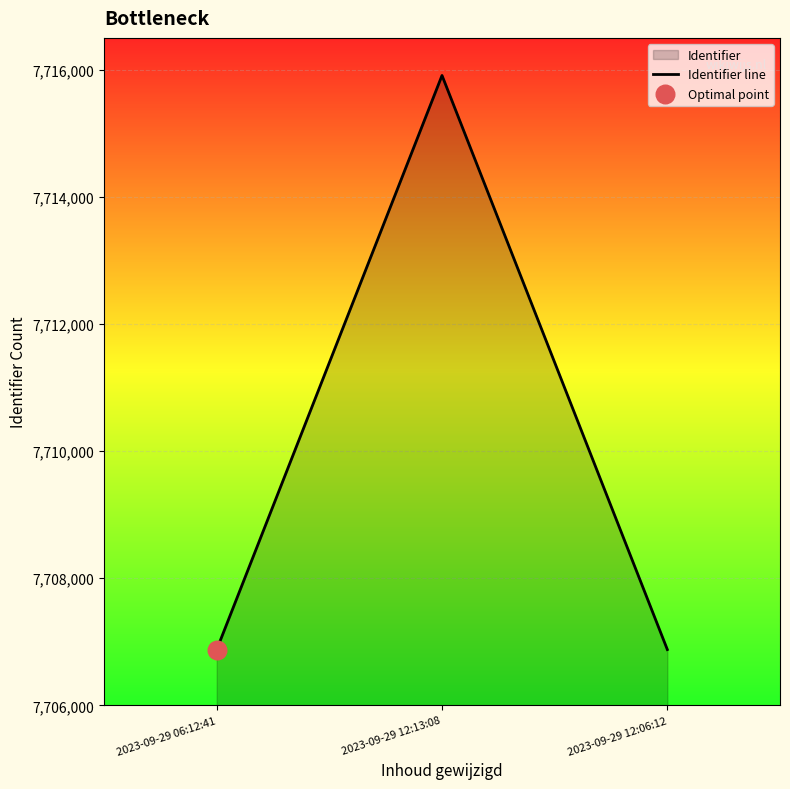

Which has a higher value, 2023-09-29 12:06:12 or 2023-09-29 06:12:41?

2023-09-29 12:06:12